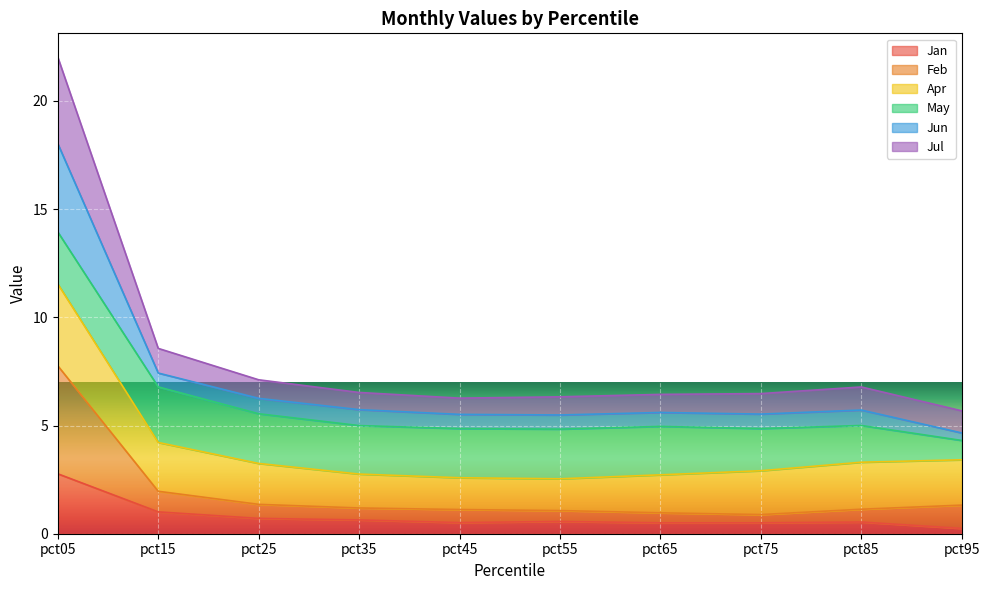

How many data points does each series have?

10